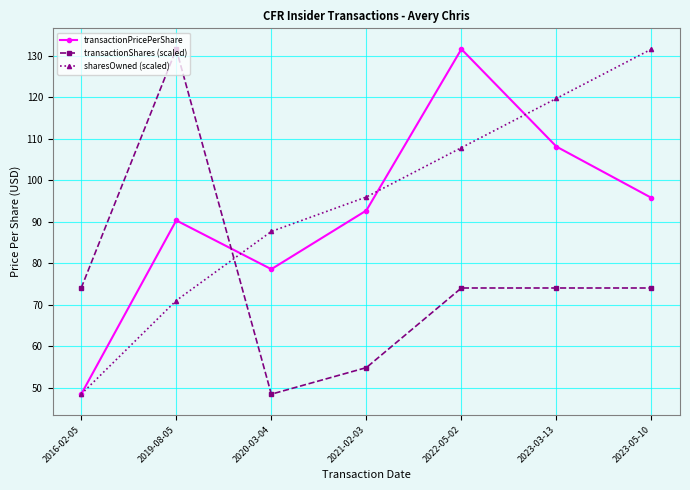

At 2023-03-13, list the series in order from largest to smallest.

sharesOwned (scaled), transactionPricePerShare, transactionShares (scaled)